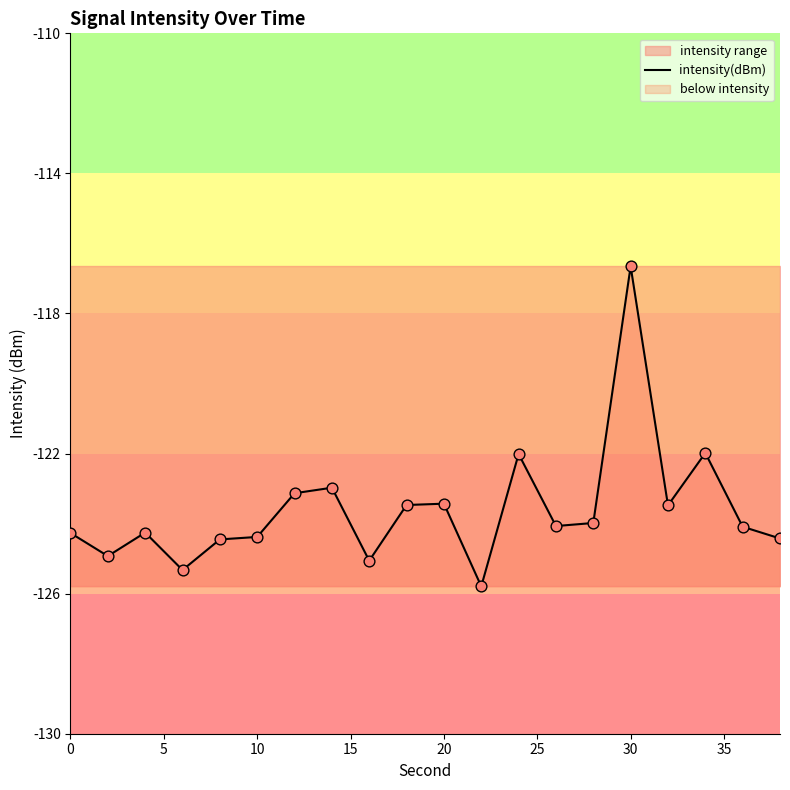

Which category has the highest value in the intensity(dBm) series?

30